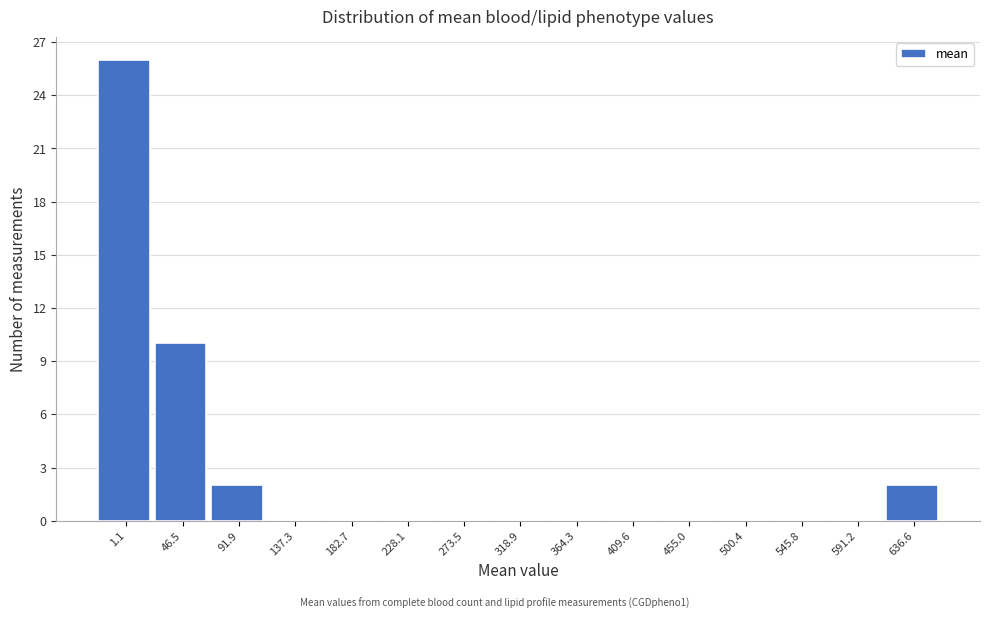

Reading left to right, what are all the values shown in this chart?

1.1=26	46.5=10	91.9=2	137.3=0	182.7=0	228.1=0	273.5=0	318.9=0	364.3=0	409.6=0	455.0=0	500.4=0	545.8=0	591.2=0	636.6=2